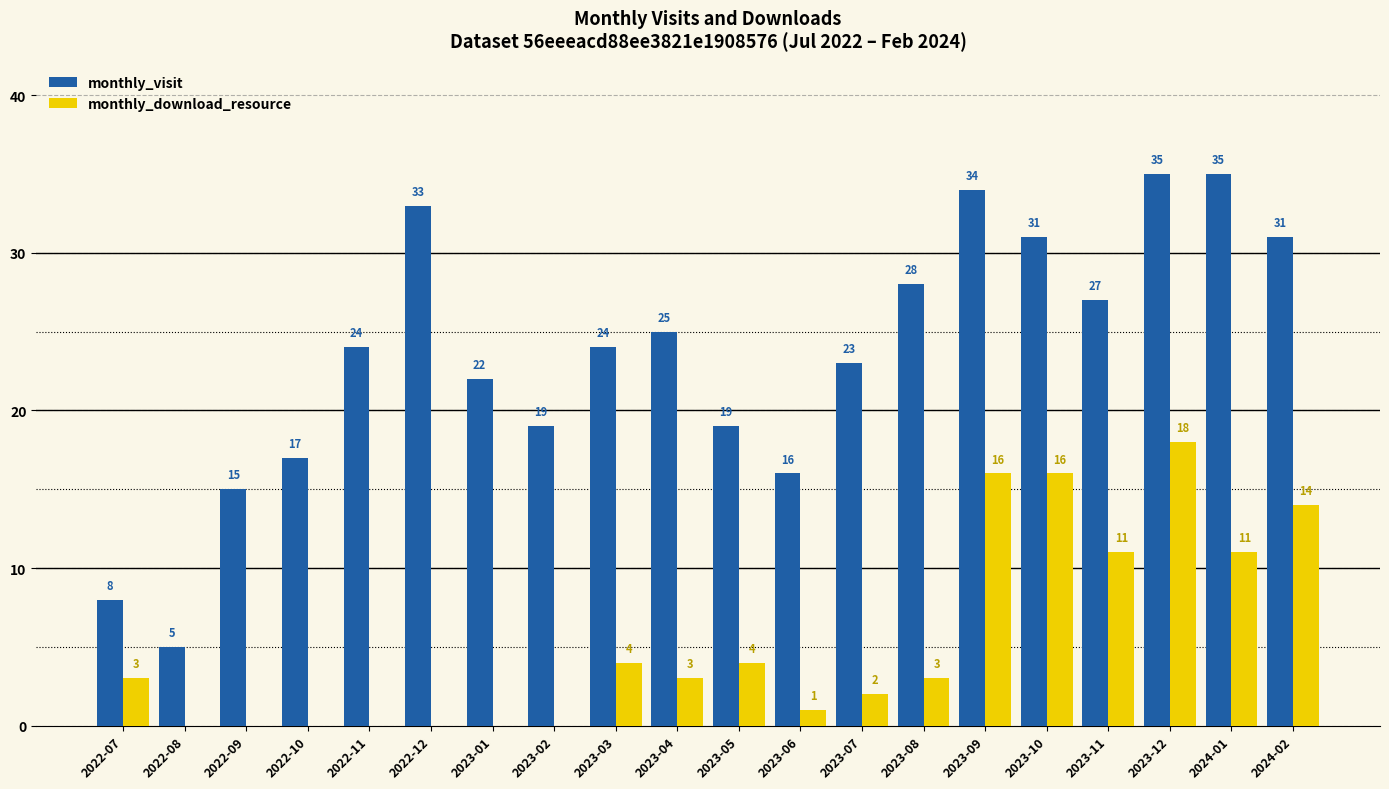

Is it true that monthly_download_resource equals -9 at 2022-08?

False